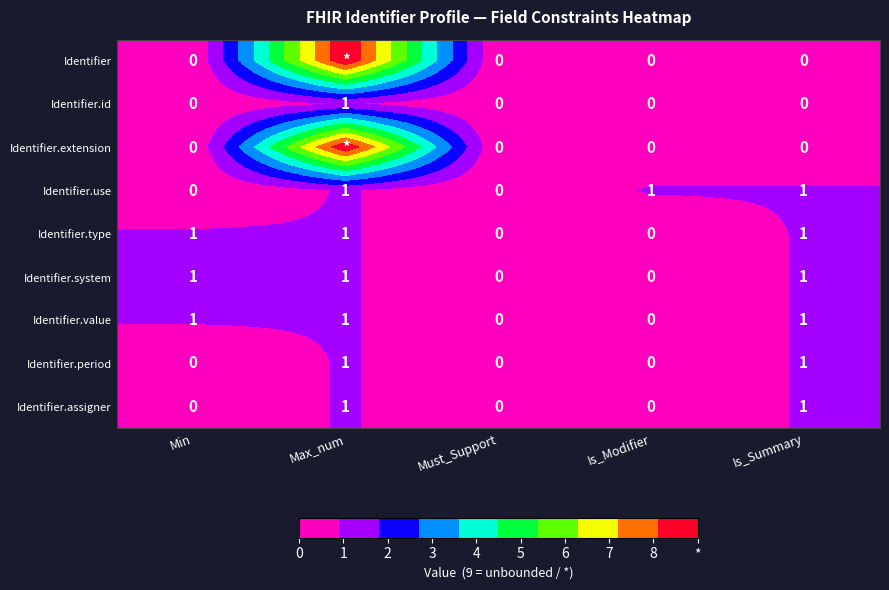

True or false: Identifier.type has a value of 1 at Max_num.

True